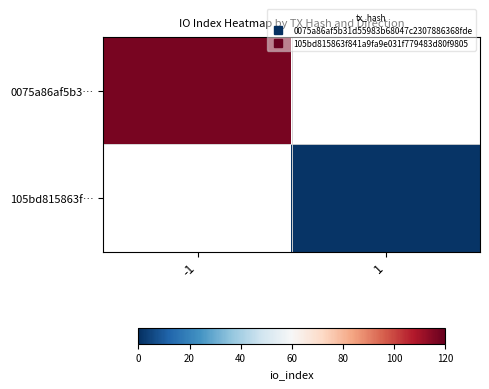

True or false: 0075a86af5b3… has a value of 117.0 at -1.

True